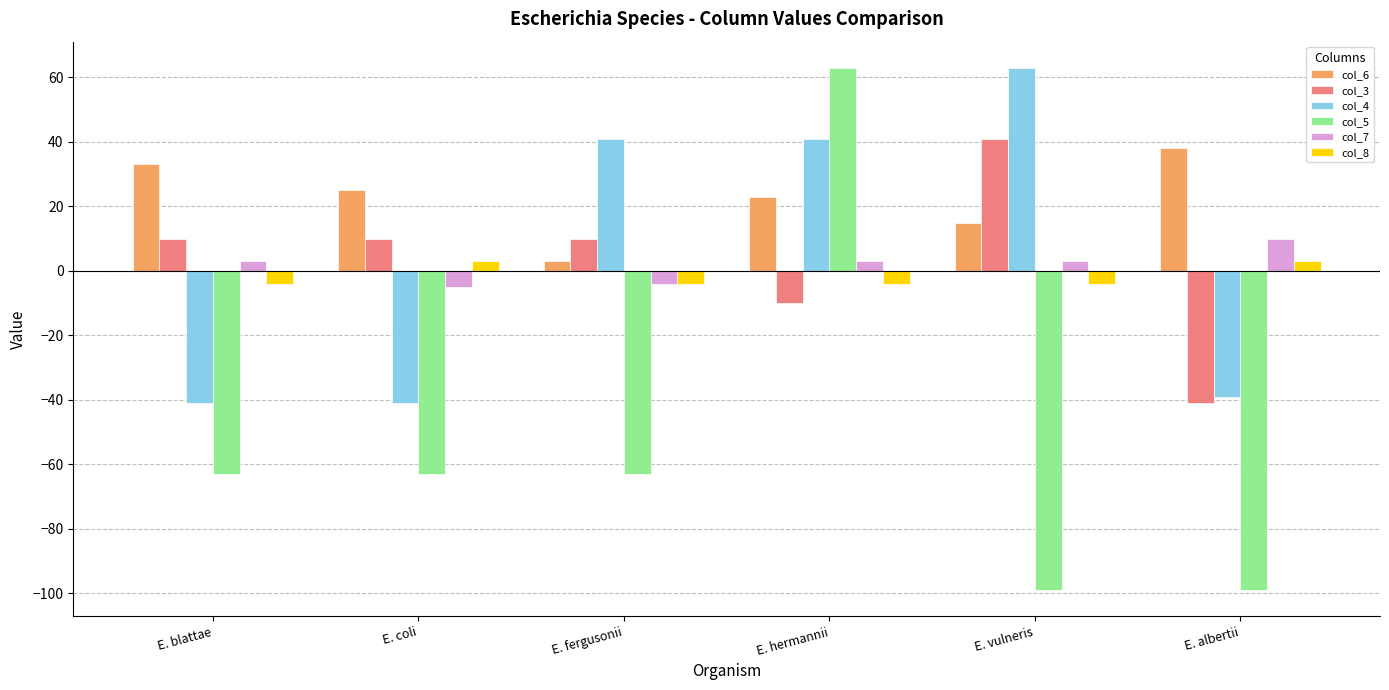

Reading left to right, list all the values displayed in this chart.

col_6: 33	25	3	23	15	38
col_3: 10	10	10	-10	41	-41
col_4: -41	-41	41	41	63	-39
col_5: -63	-63	-63	63	-99	-99
col_7: 3	-5	-4	3	3	10
col_8: -4	3	-4	-4	-4	3